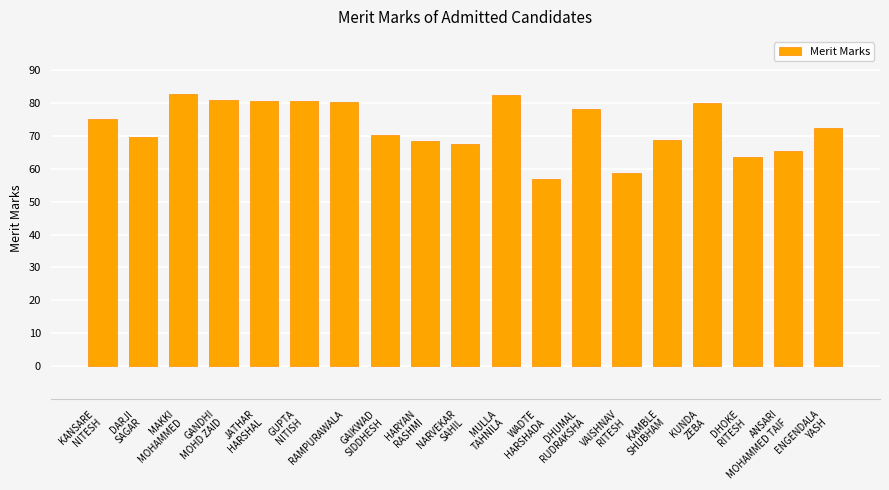

What is the average value?

72.7